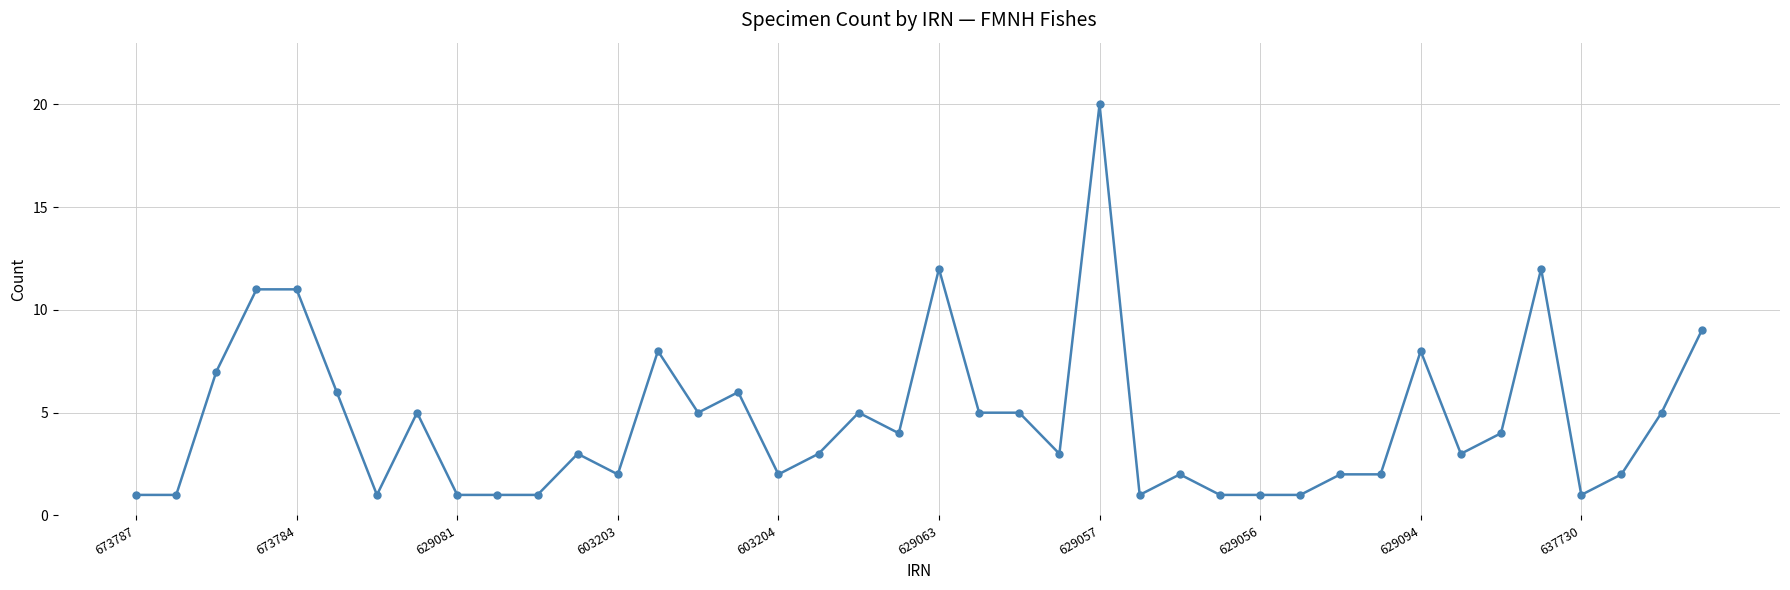

What is the maximum value shown in the chart?

20